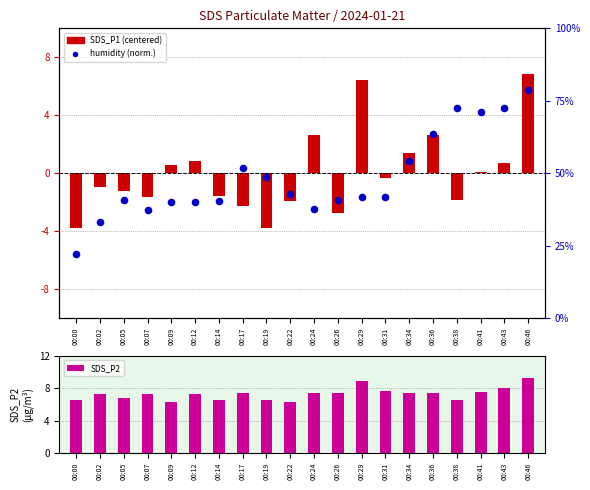

Which series reaches the minimum Y coordinate?

SDS_P1